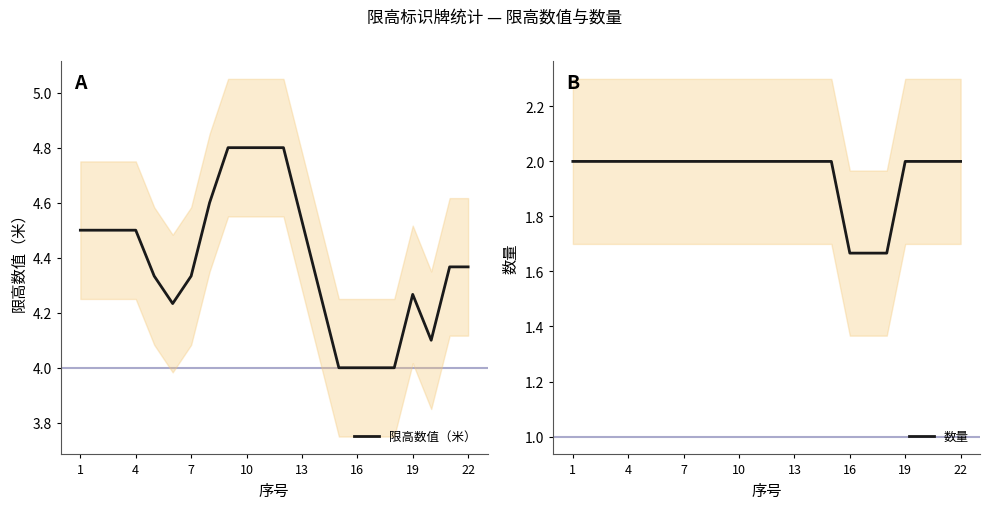

What is the lowest value of the 限高数值（米） series?

4.0